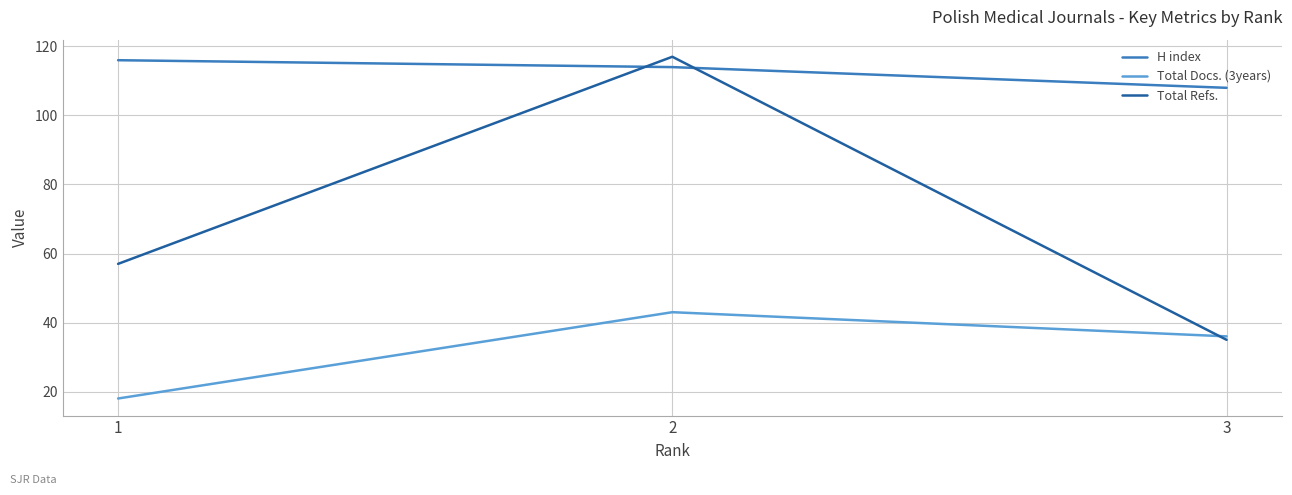

At which category does the chart reach its peak across all series?

2